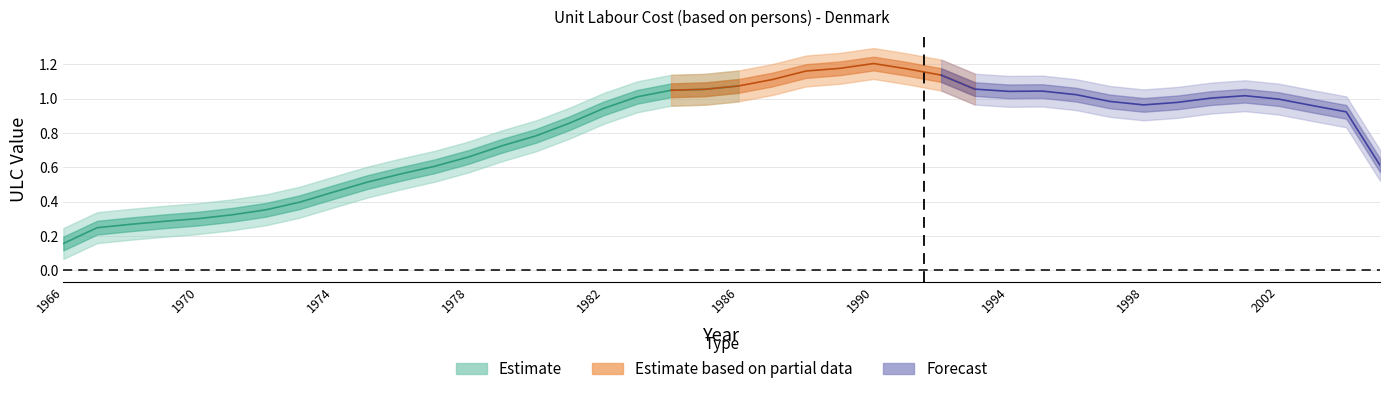

Does the chart have visible grid lines?

Yes